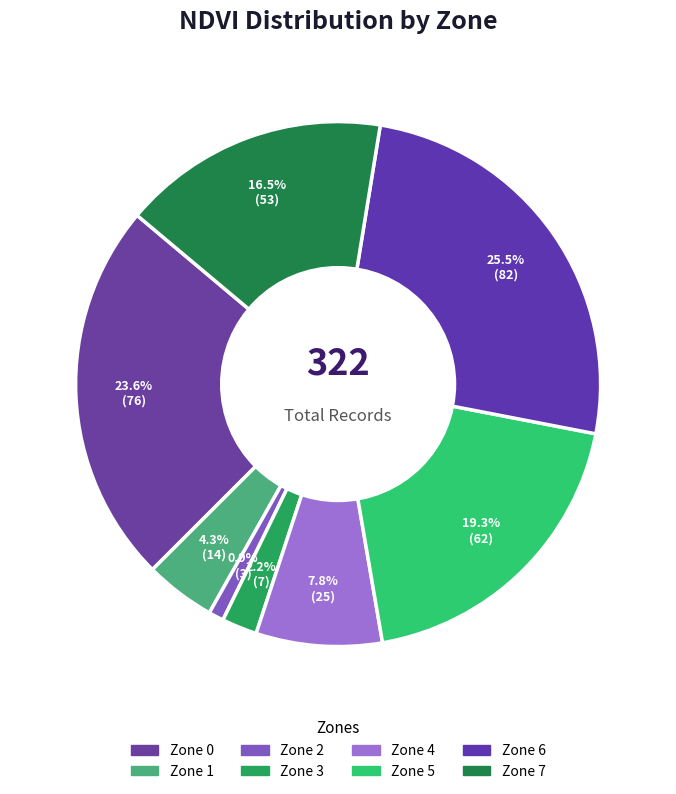

Is there a majority slice in this chart?

No